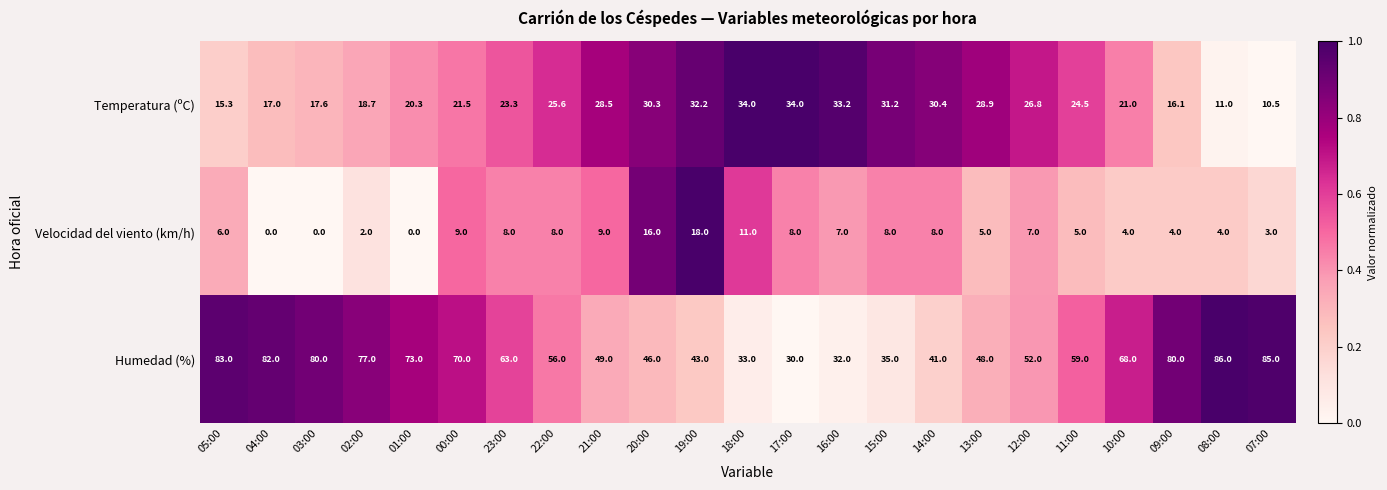

How many values in the Velocidad del viento (km/h) series are below 7?

11